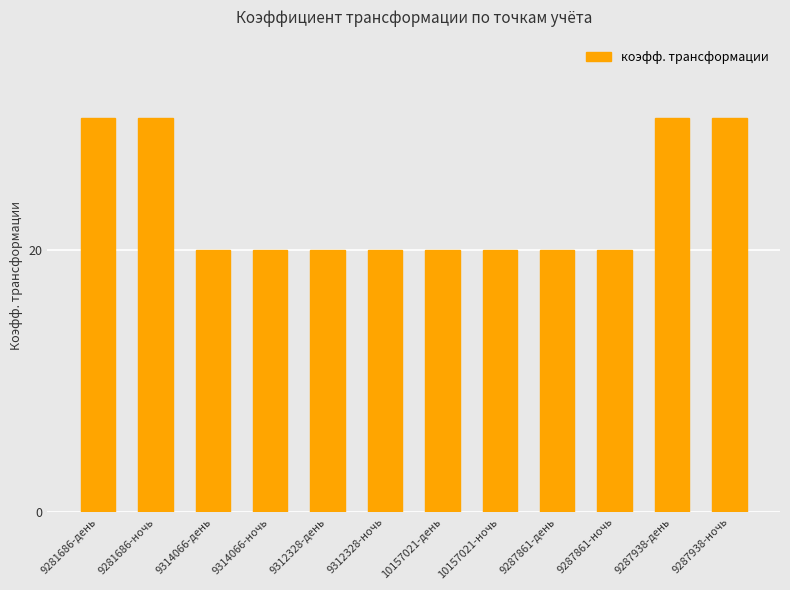

What is the sum of the values at 9312328-день and 9314066-день?

40